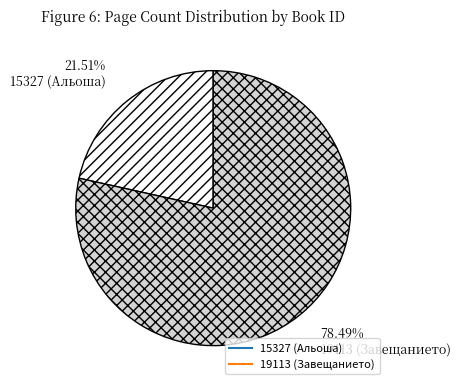

To the nearest percent, what portion does 19113 (Завещанието) represent?

78%